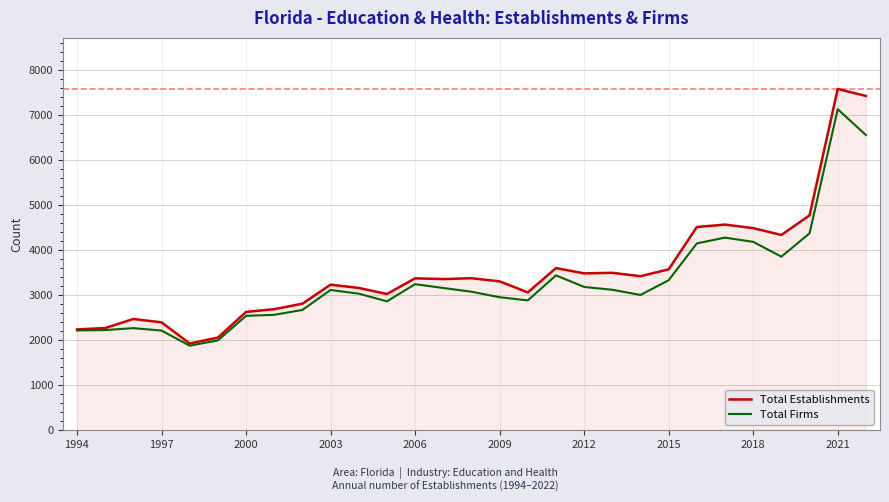

List the series in order of their peak value, highest first.

Total Establishments, Total Firms